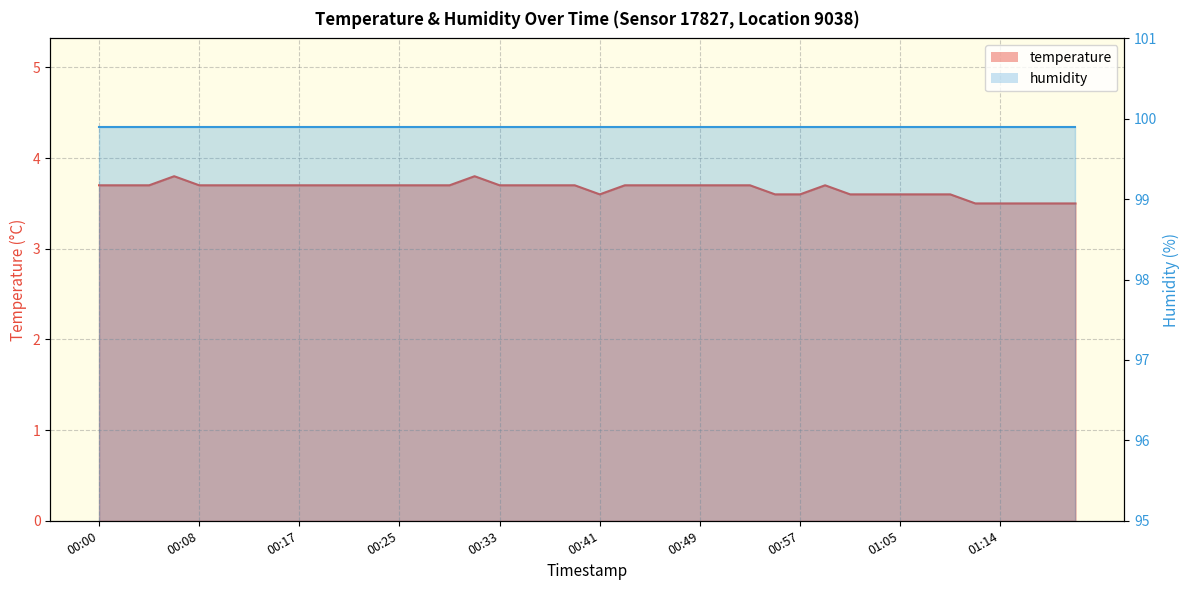

How many values are between 3 and 4?

40